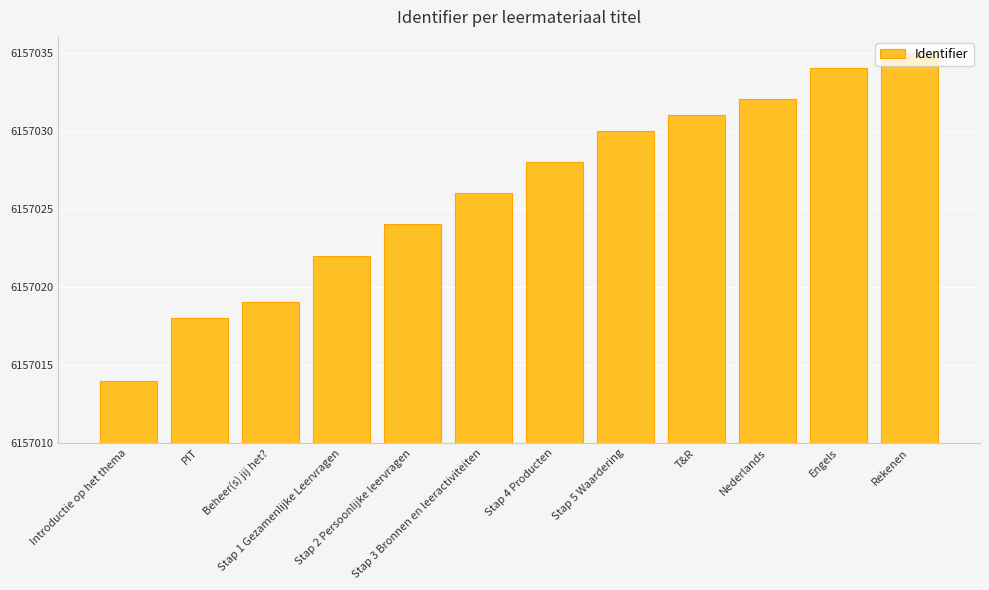

Approximately how many times larger is the value at Stap 1 Gezamenlijke Leervragen compared to Rekenen?

1.0